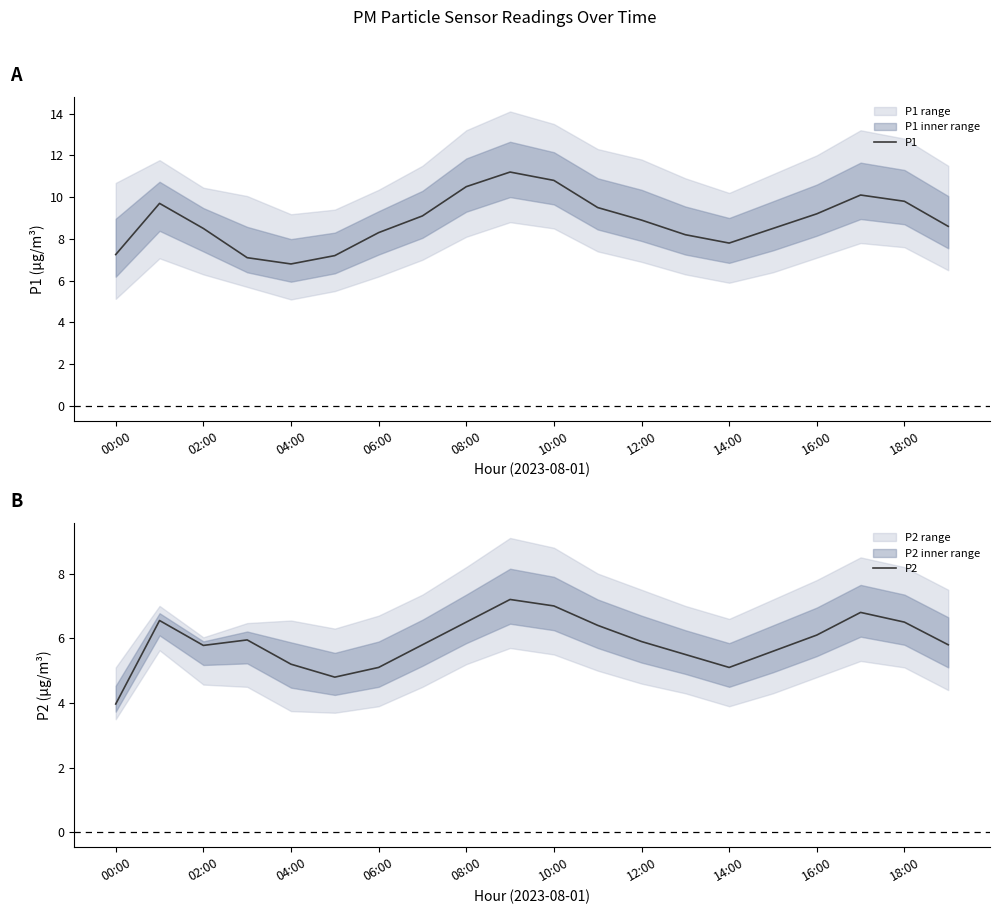

Which category has the lowest value across all series?

00:00